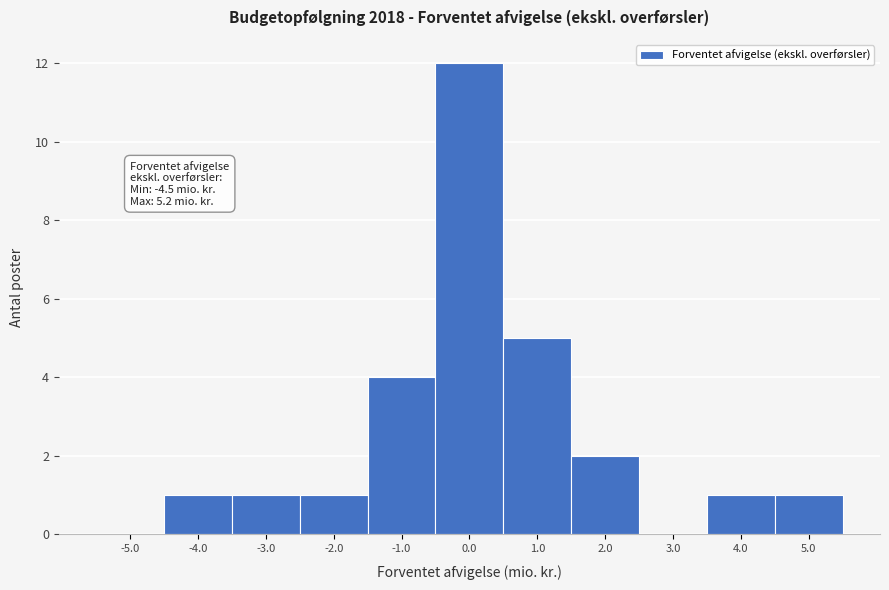

Which range on the x-axis has the tallest bar?

-0.5 to 0.5